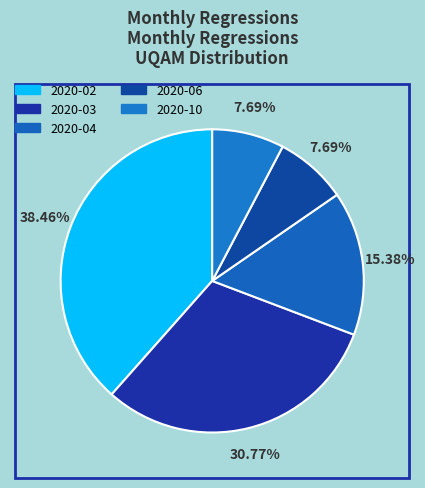

What percentage is the 2020-04 slice, to the nearest percent?

15%